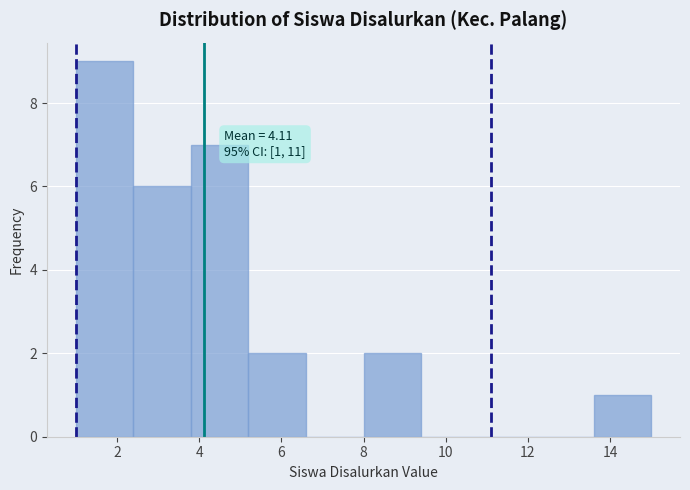

Which range on the x-axis has the tallest bar?

1.0 to 2.4